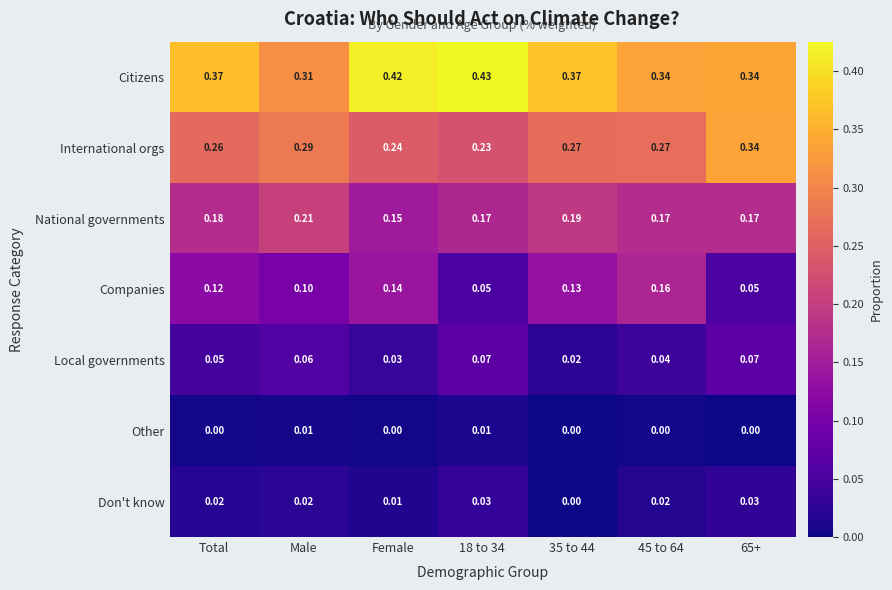

Is the value of National governments at Female greater than the value of International orgs at 45 to 64?

No